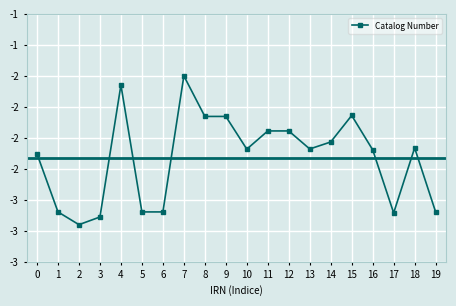

At which category does the chart reach its minimum across all series?

2